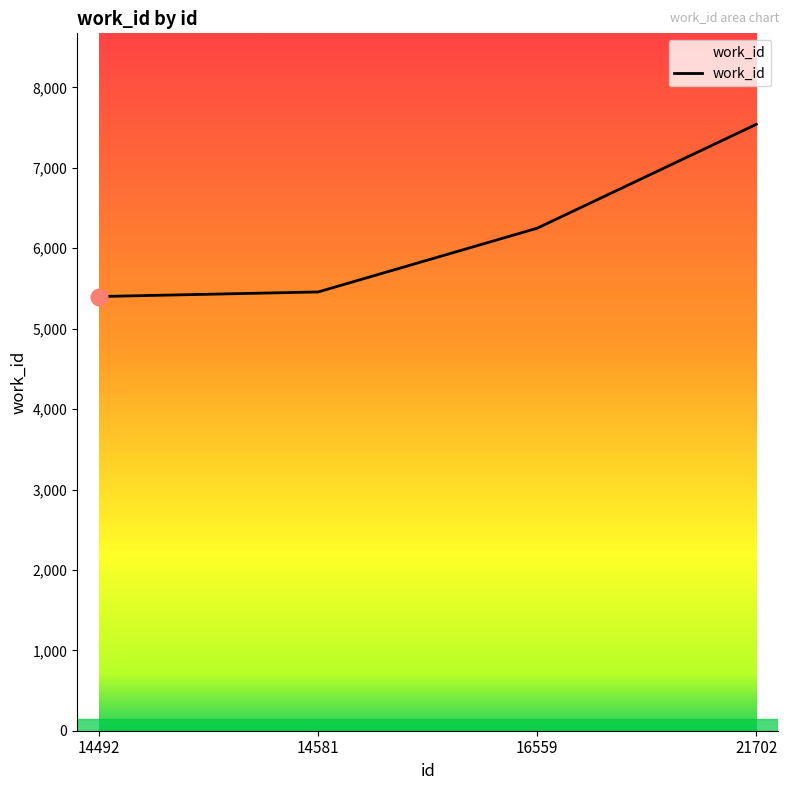

True or false: the data shows 1970 at 14492.

False